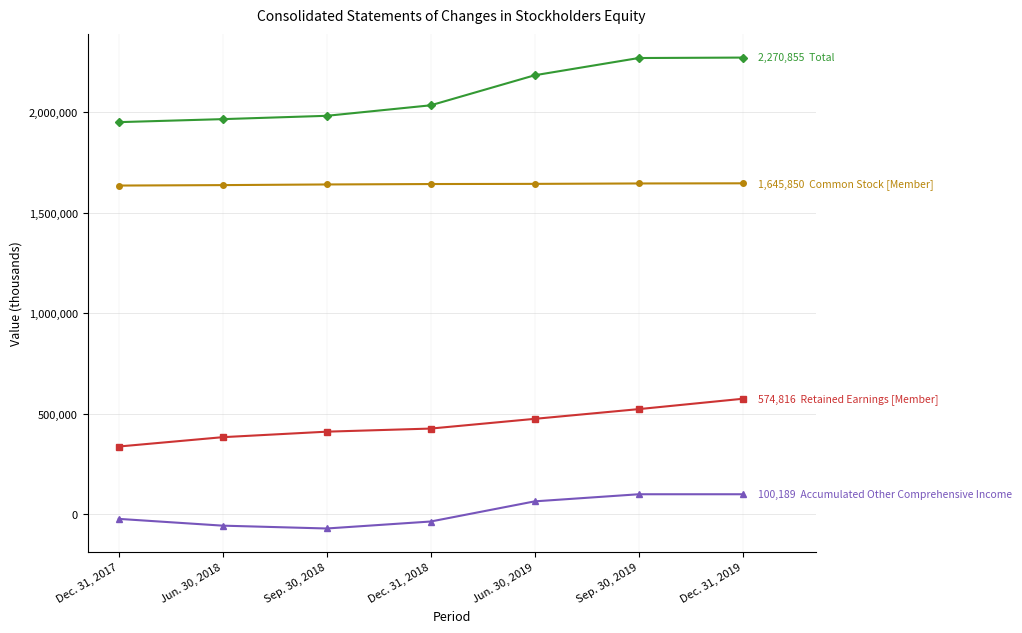

What is the maximum value shown in the chart?

2270855